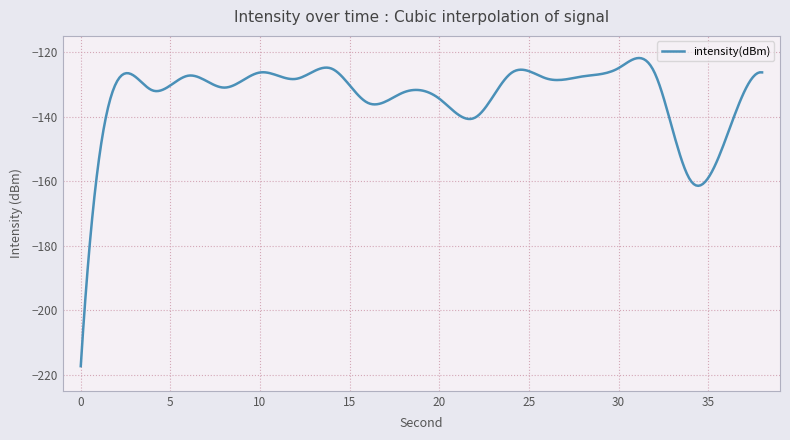

What is the minimum value shown in the chart?

-217.4